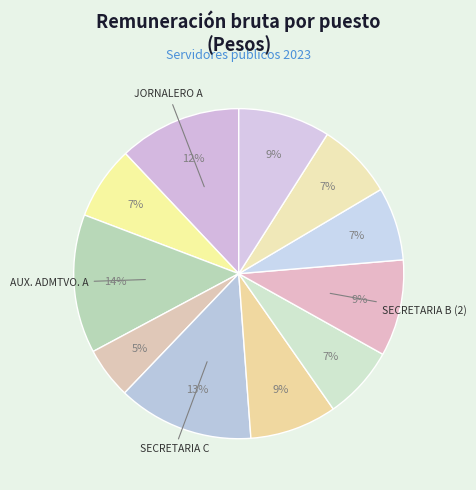

Count the number of slices in the pie.

11